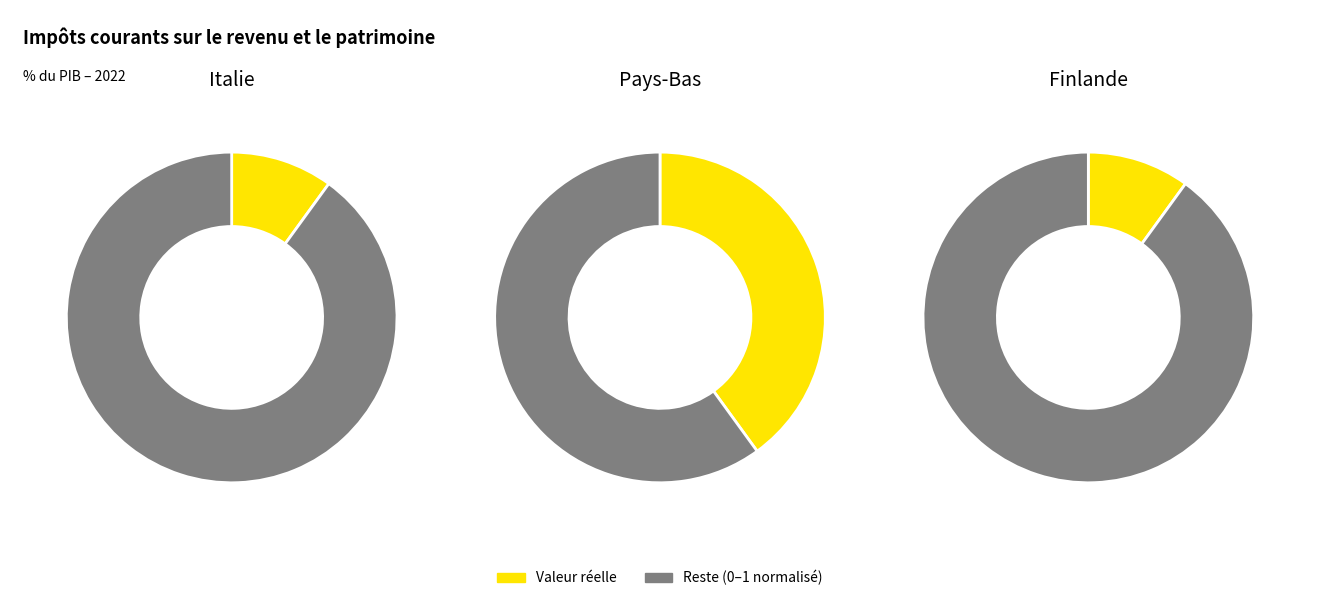

Rank the categories by value from highest to lowest.

Pays-Bas, Italie, Finlande